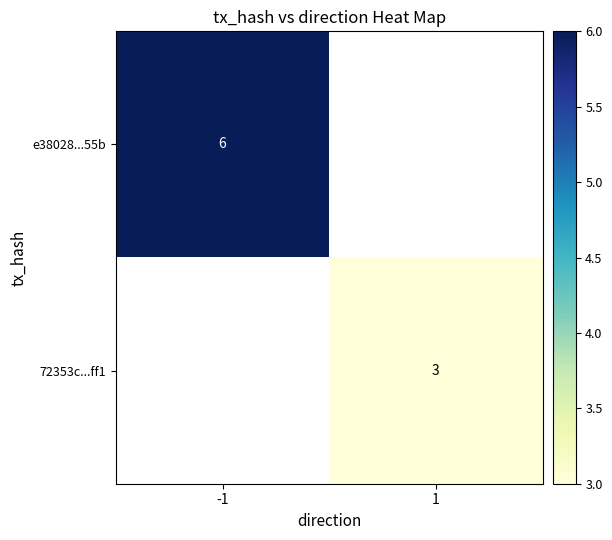

Count the number of data series in this chart.

2